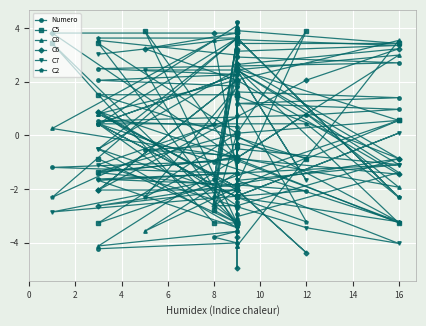

Is it true that C2 equals -0.0 at 36?

False